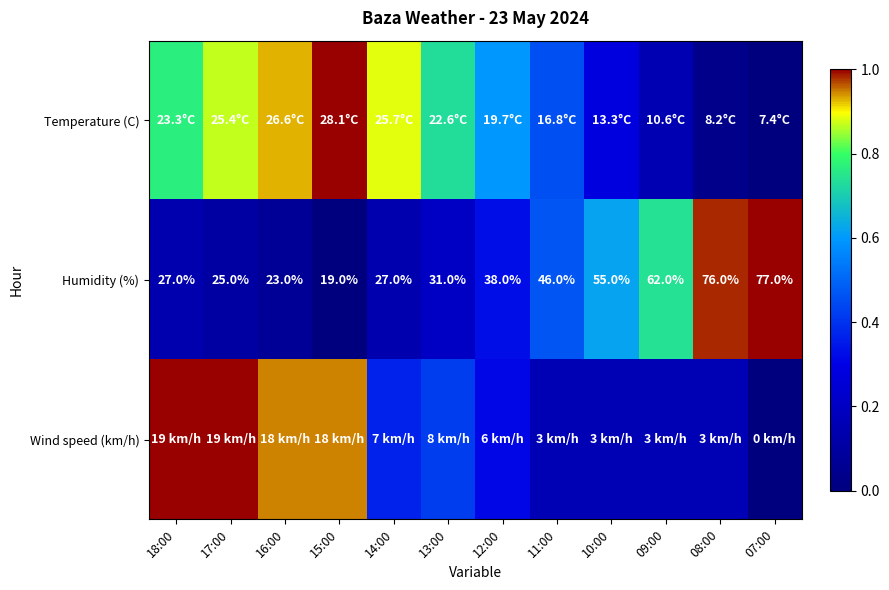

What is the spread (max minus min) of values at 09:00?

0.6